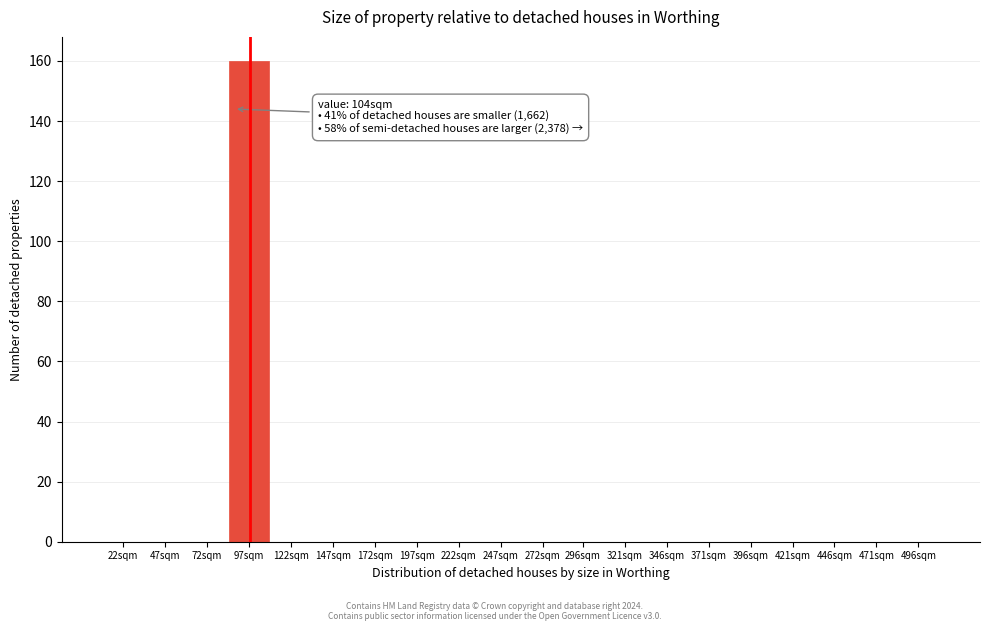

Reading right to left, transcribe all the data shown in this chart.

496sqm=0	471sqm=0	446sqm=0	421sqm=0	396sqm=0	371sqm=0	346sqm=0	321sqm=0	296sqm=0	272sqm=0	247sqm=0	222sqm=0	197sqm=0	172sqm=0	147sqm=0	122sqm=0	97sqm=160	72sqm=0	47sqm=0	22sqm=0